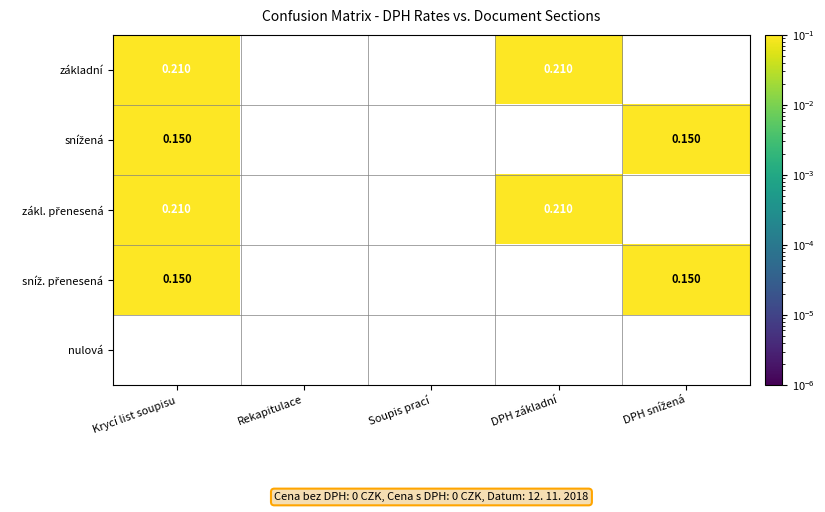

How many values in zákl. přenesená are above zero?

2